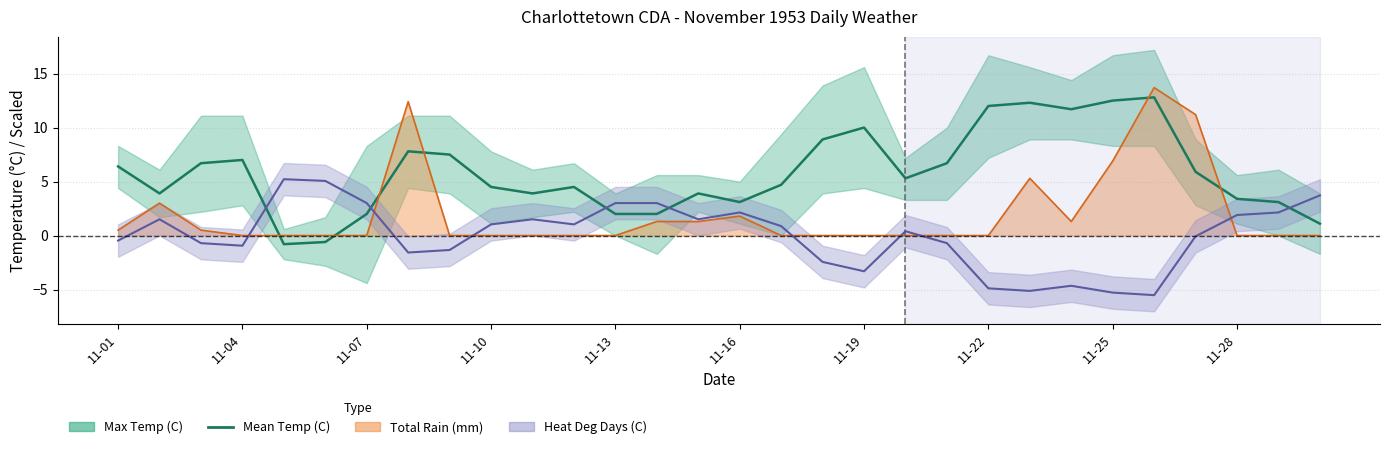

Reading left to right, what are all the values shown in this chart?

6.4	3.9	6.7	7.0	-0.8	-0.6	2.0	7.8	7.5	4.5	3.9	4.5	2.0	2.0	3.9	3.1	4.7	8.9	10.0	5.3	6.7	12.0	12.3	11.7	12.5	12.8	5.9	3.4	3.1	1.1